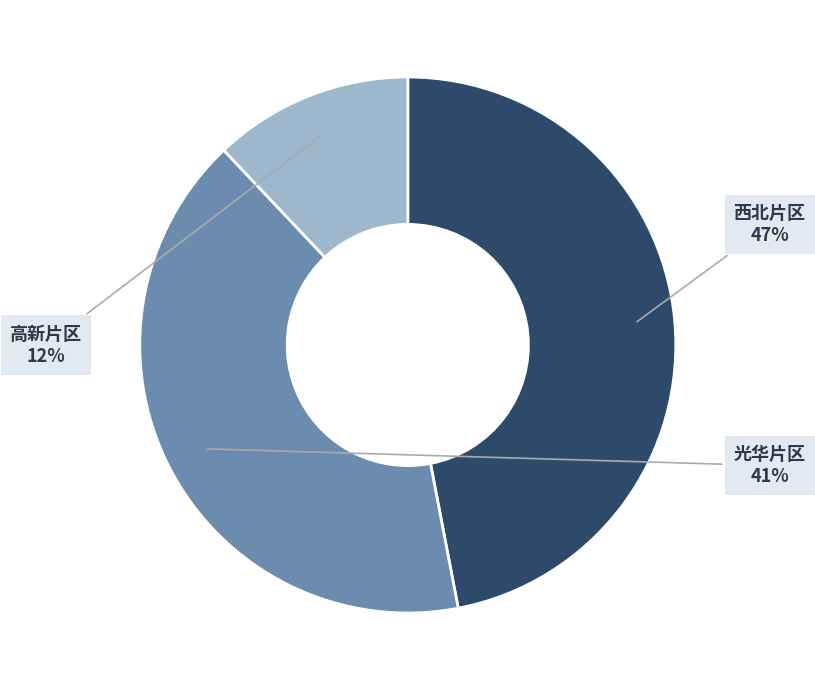

How many segments does this pie chart have?

3